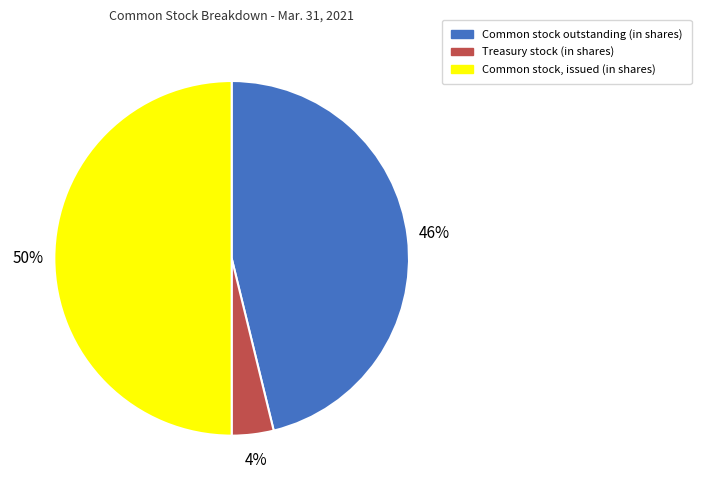

Which has a higher value, Treasury stock (in shares) or Common stock, issued (in shares)?

Common stock, issued (in shares)